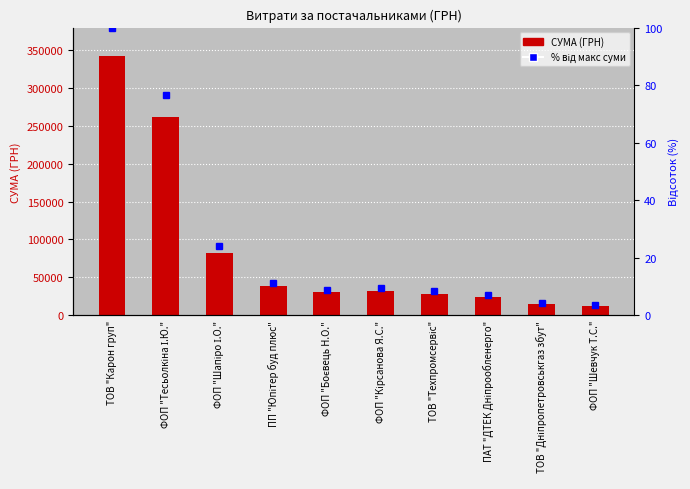

List the series in order of their overall mean, lowest first.

% від макс суми, СУМА (ГРН)